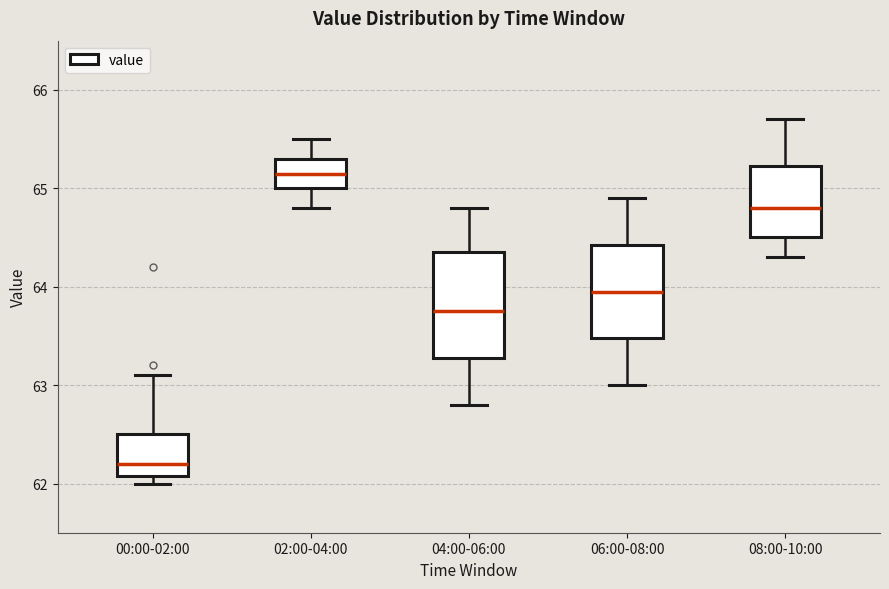

Where is the upper edge of the box for 00:00-02:00 on the y-axis? The values are not printed on the chart, so give them approximately, as read against the axis.

62.5